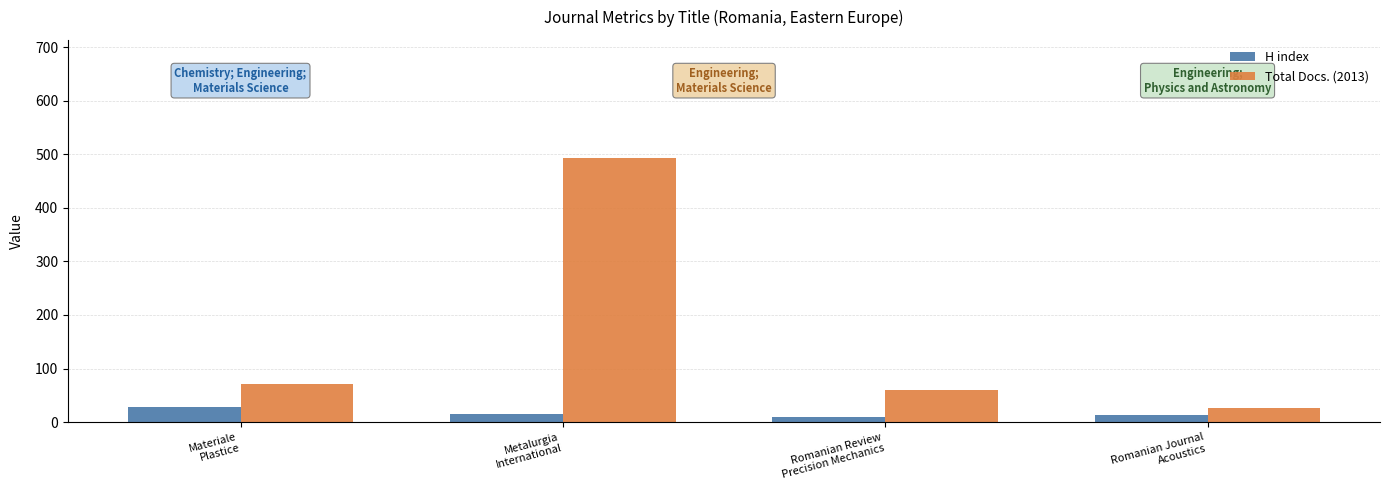

What is the difference between the Total Docs. (2013) values at Materiale
Plastice and Metalurgia
International?

421